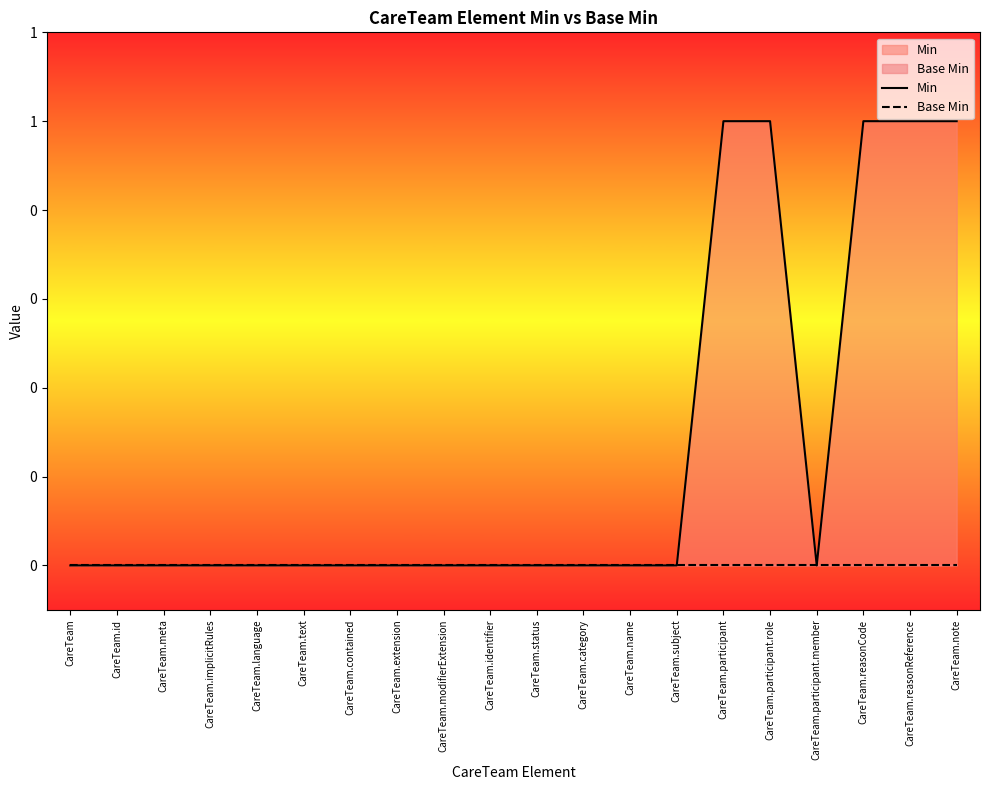

The Min series shows 0 at CareTeam.subject. True or false?

True